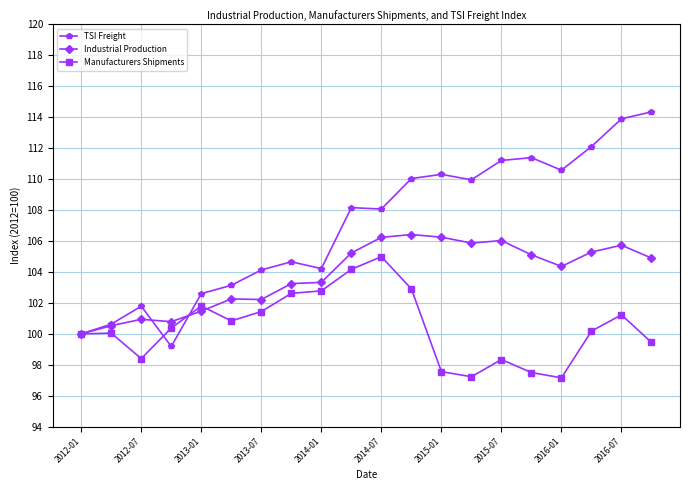

What is the sum of all Industrial Production values?

2076.2